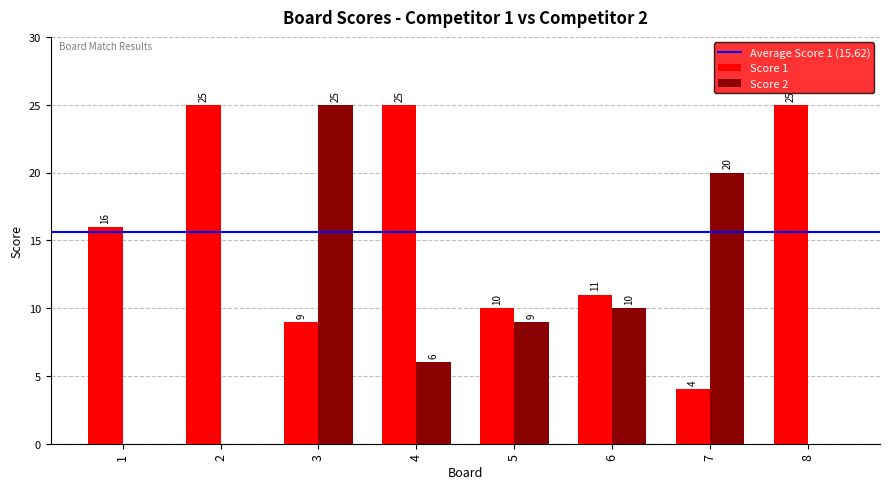

What is the maximum value for Score 2?

25